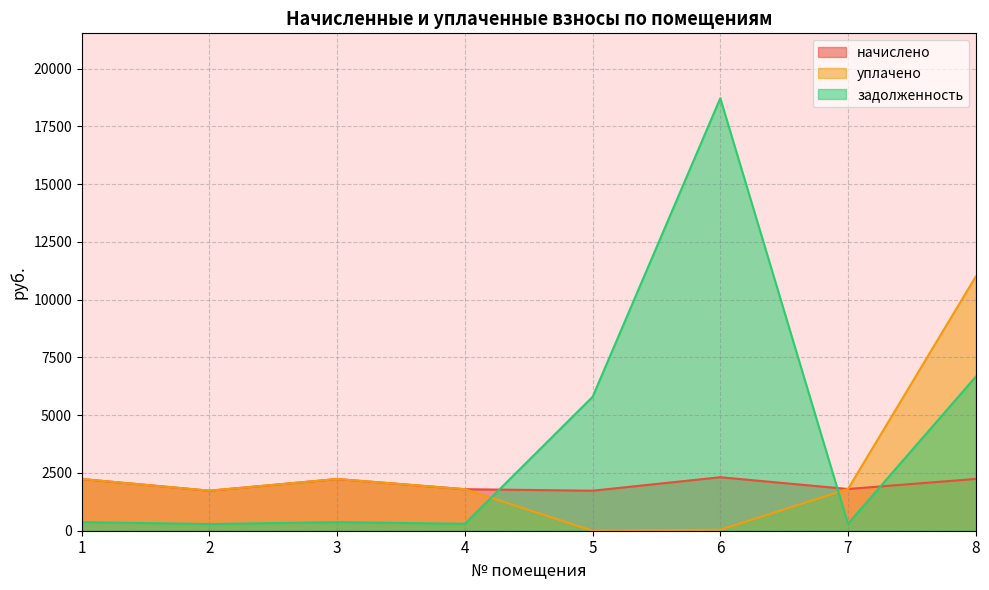

List the series in order of their peak value, lowest first.

начислено, уплачено, задолженность